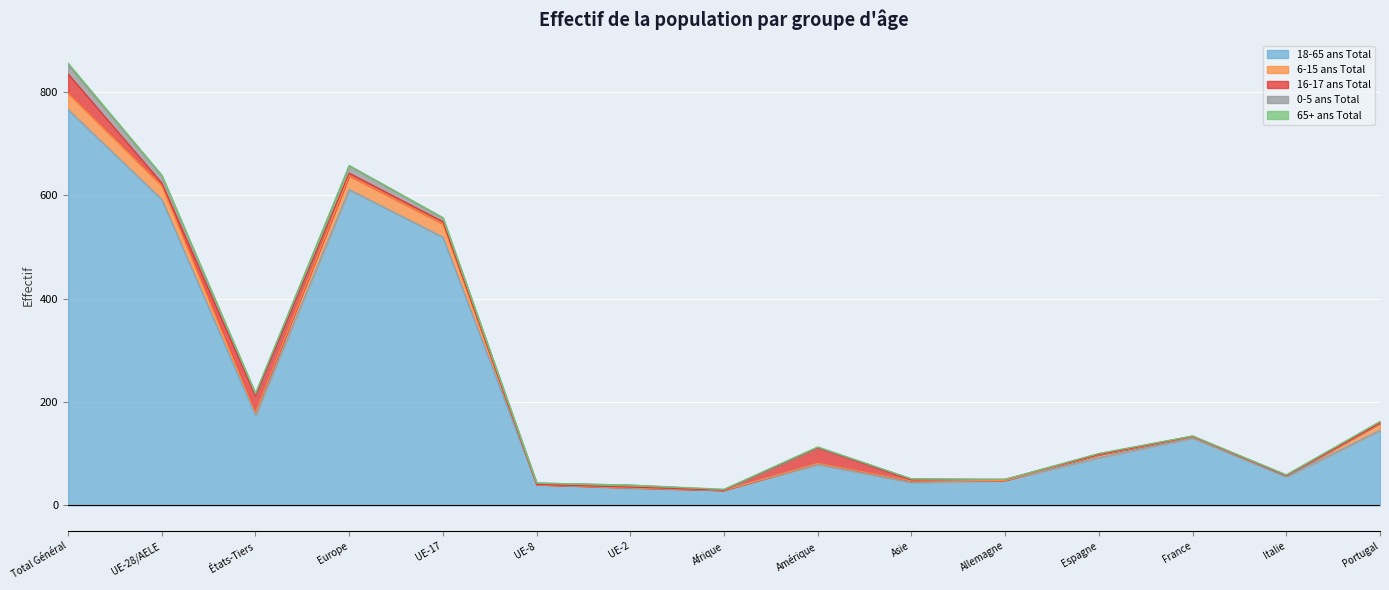

At which label does 6-15 ans Total first exceed 3?

Total Général